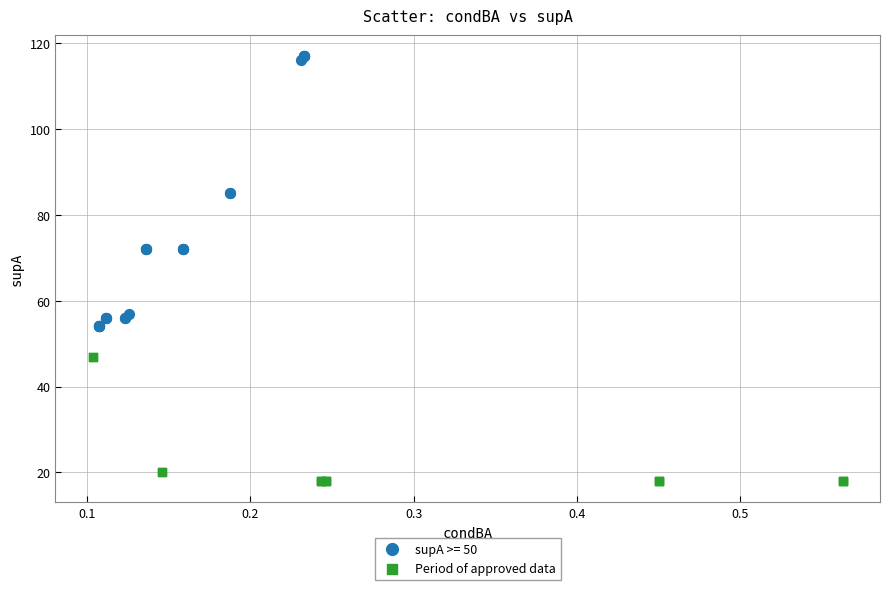

Which series reaches the minimum Y coordinate?

Period of approved data